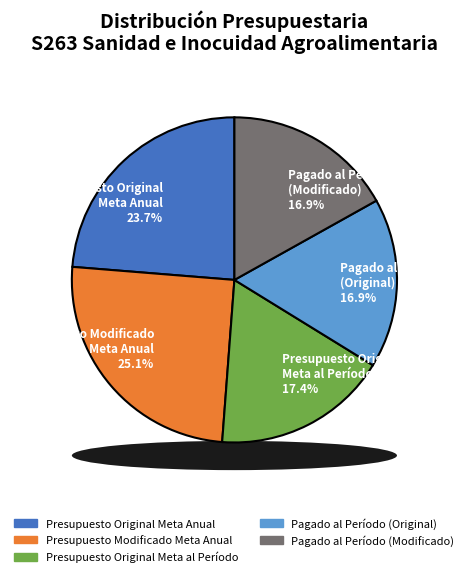

How many slices are in this pie chart?

5